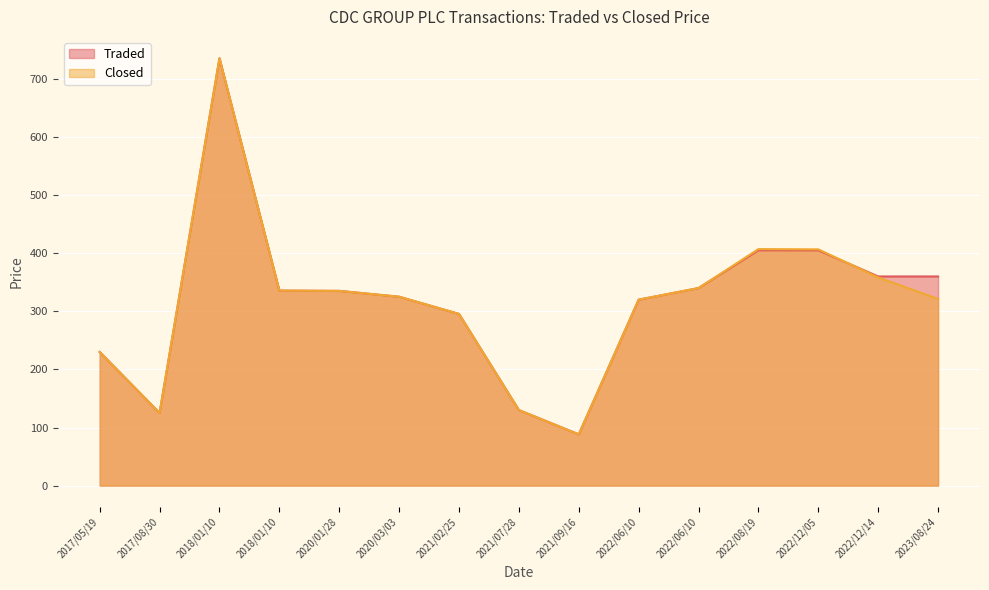

At which label is Traded closest to 411?

2022/08/19